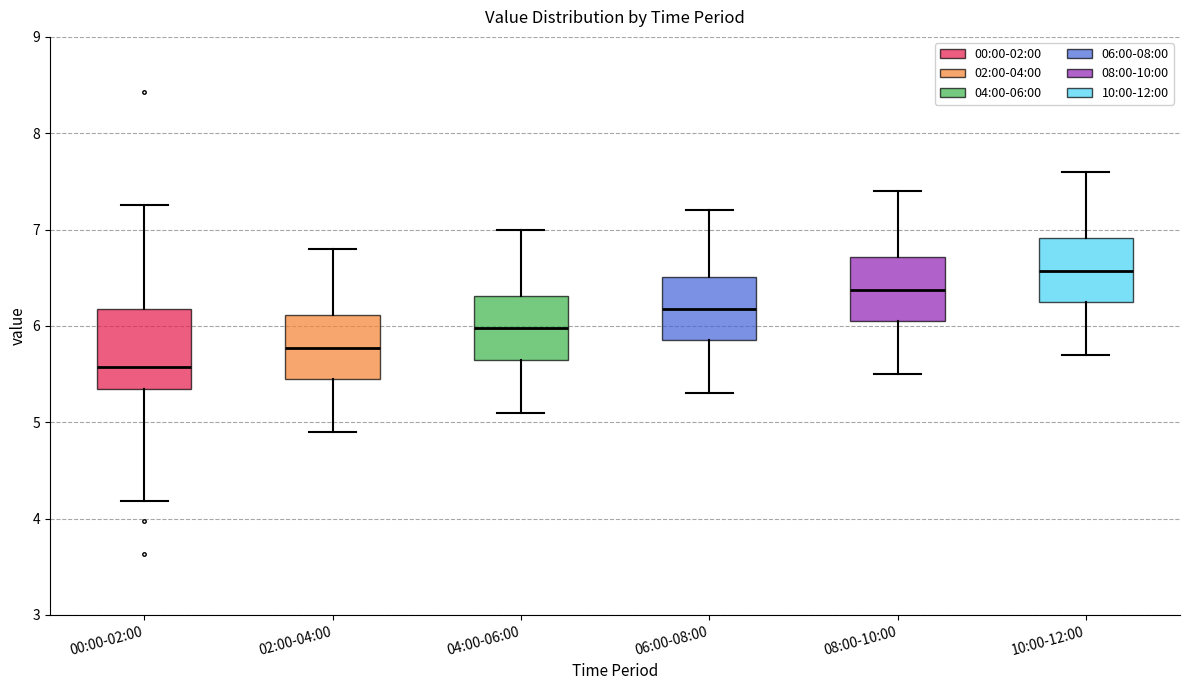

Comparing the boxes themselves (not the whiskers), which one is the tallest?

00:00-02:00